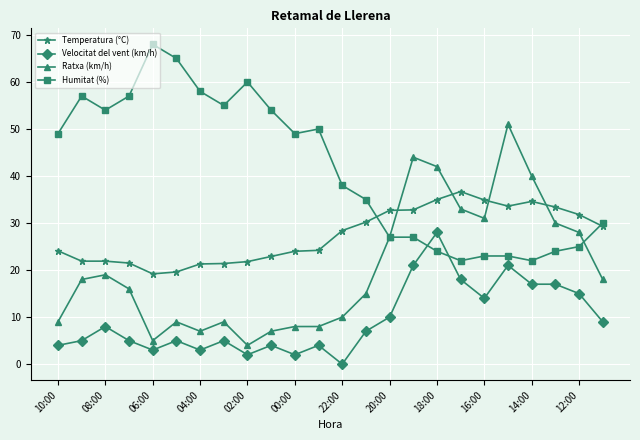

What is the value of the Velocitat del vent (km/h) point at the 1st from the left?

4.0